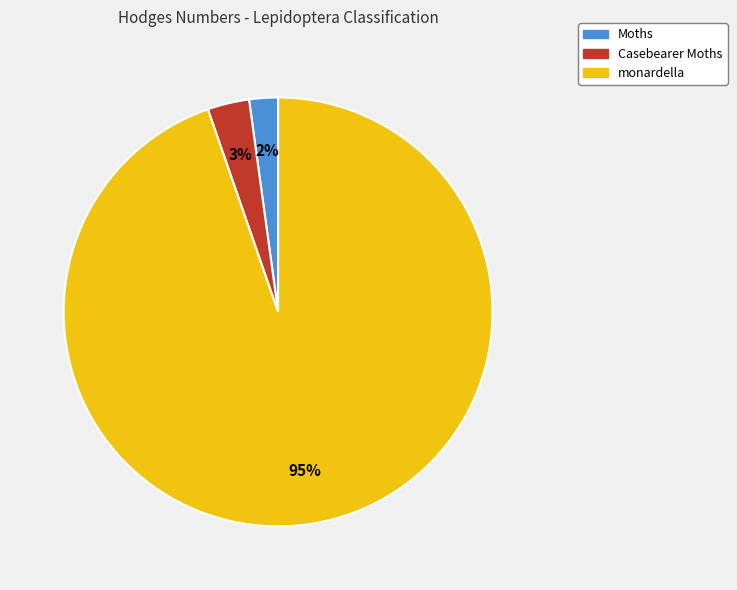

To the nearest percent, what is the combined percentage of monardella and Casebearer Moths?

98%